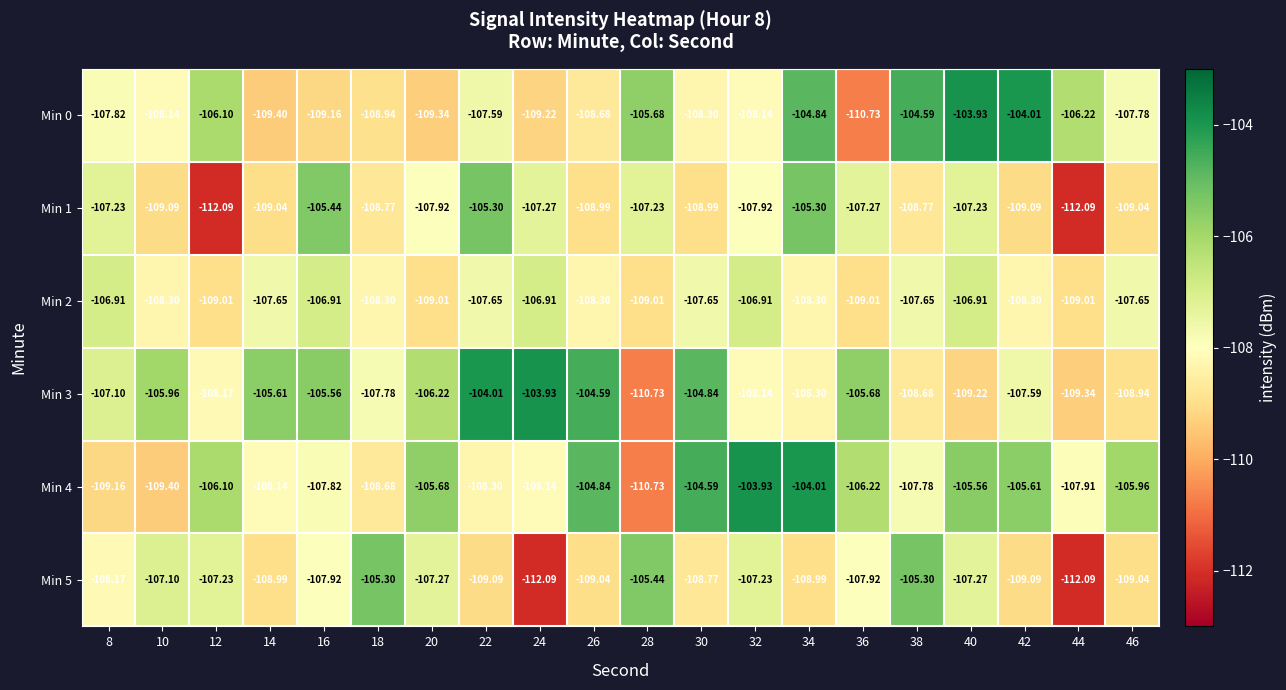

Is the value of Min 1 at 18 greater than the value of Min 2 at 46?

No